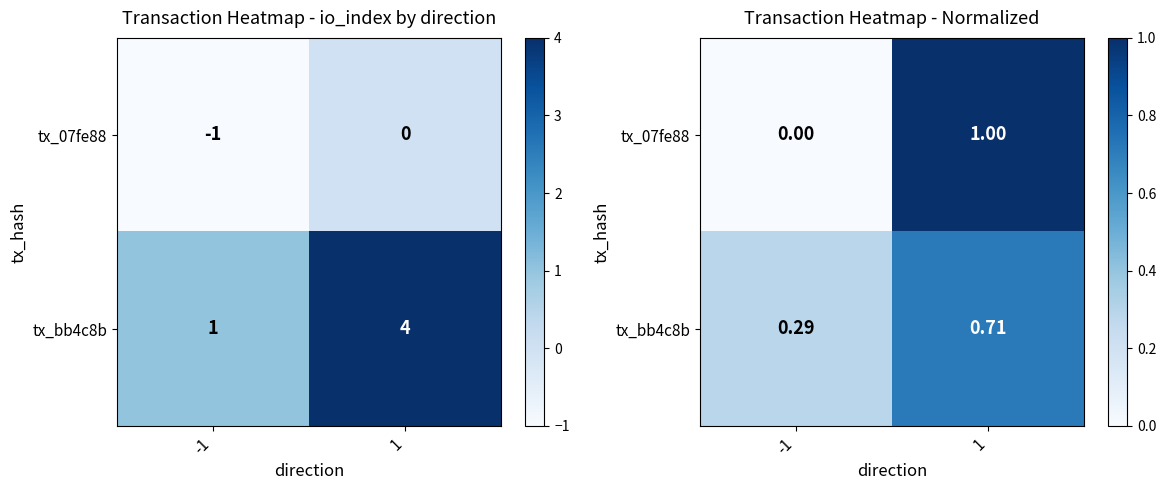

At how many categories does at least one series exceed 0?

2